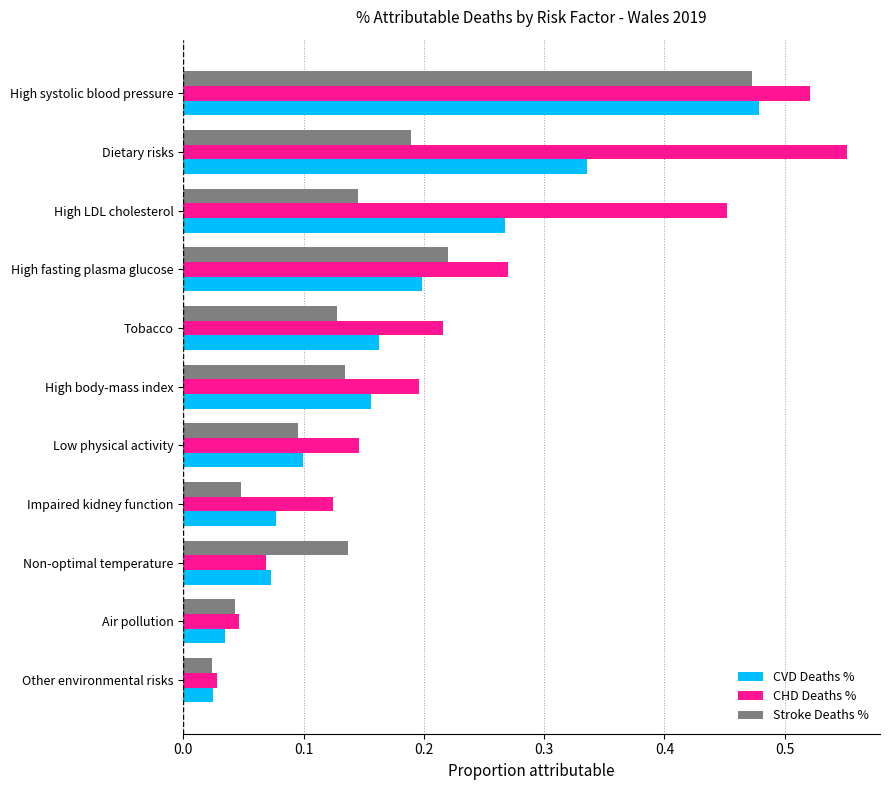

What is the difference between the maximum and second lowest values in the Stroke Deaths % series?

0.4